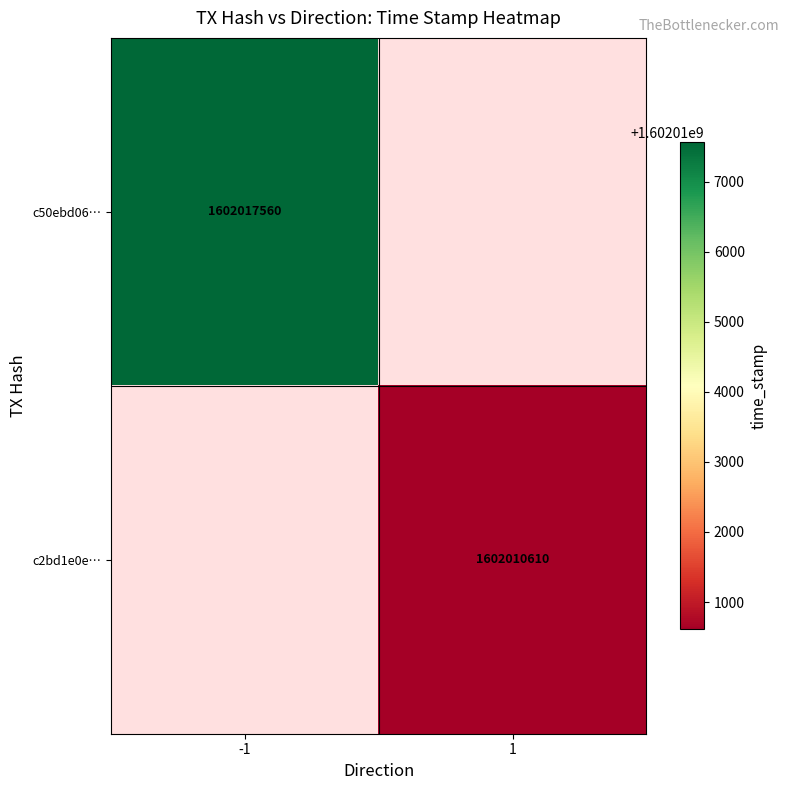

The value of c2bd1e0e… at 1 is 671015424. True or false?

False